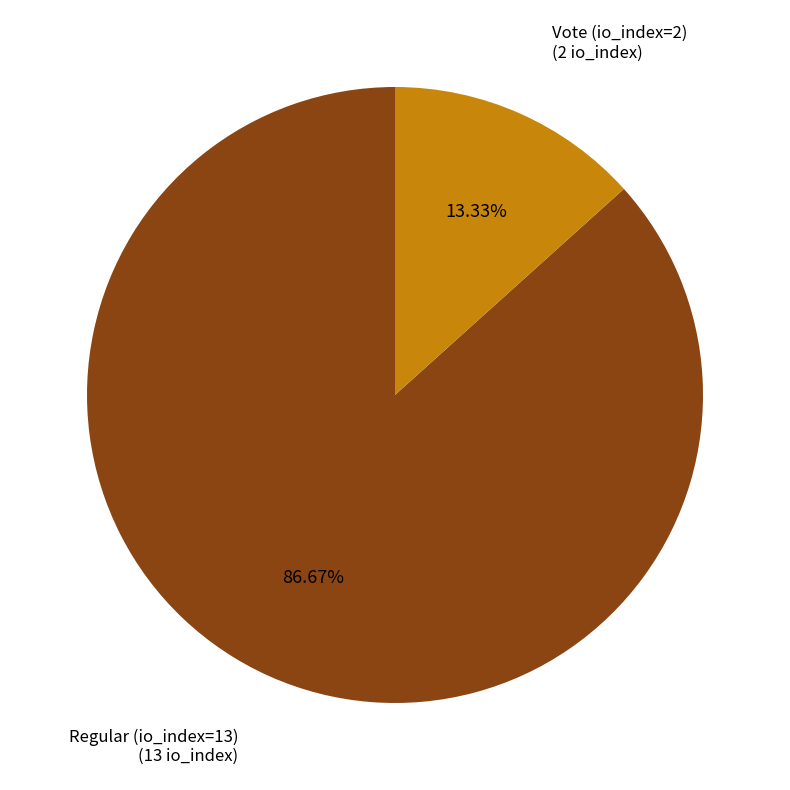

Which slice represents more than half of the pie?

Regular (io_index=13)